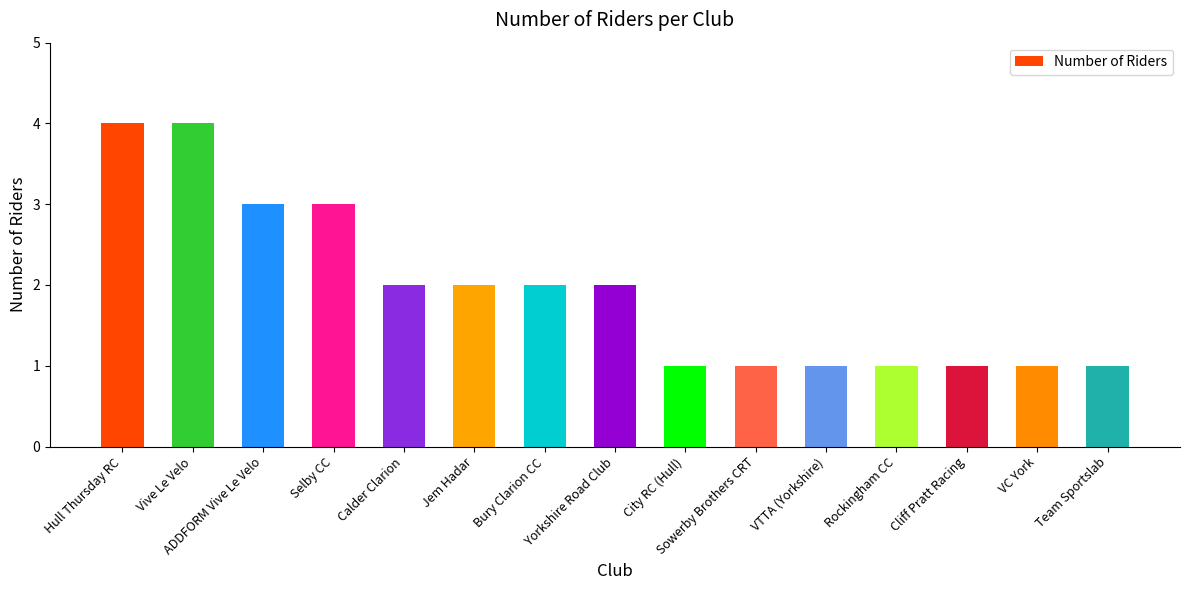

What is the maximum value shown in the chart?

4